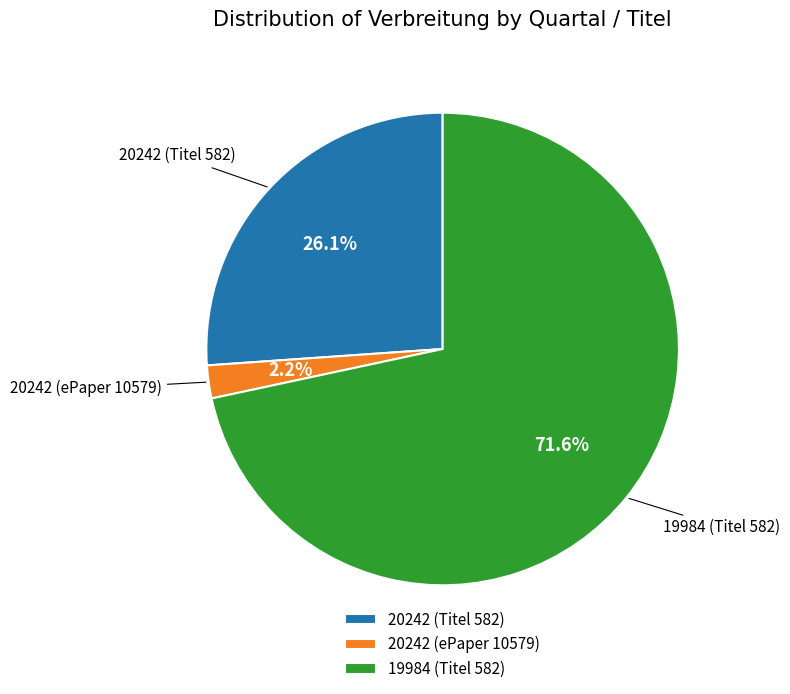

How many segments does this pie chart have?

3